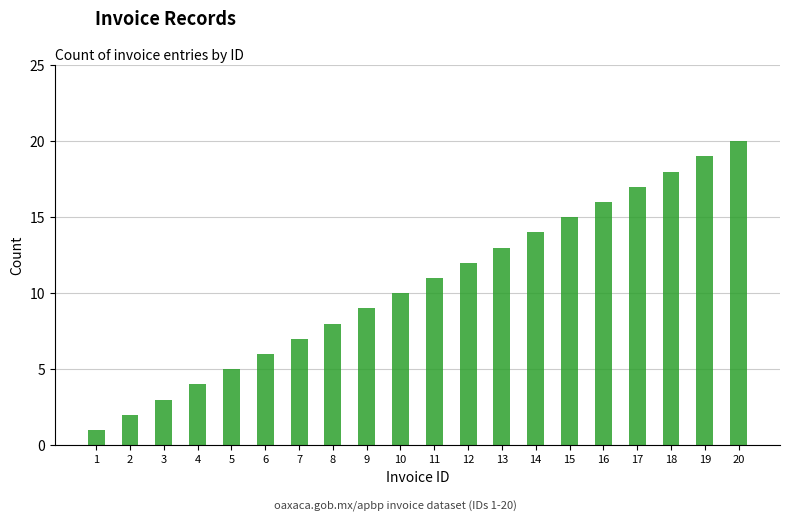

What is the difference between the values at 5 and 20?

15